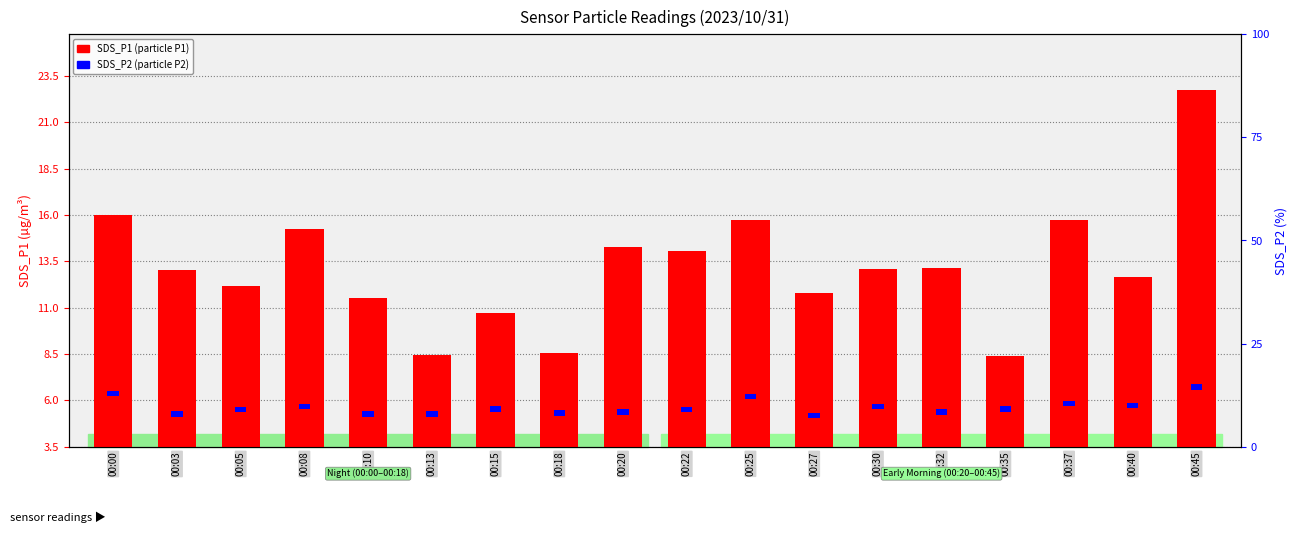

How many bars are there in total?

36